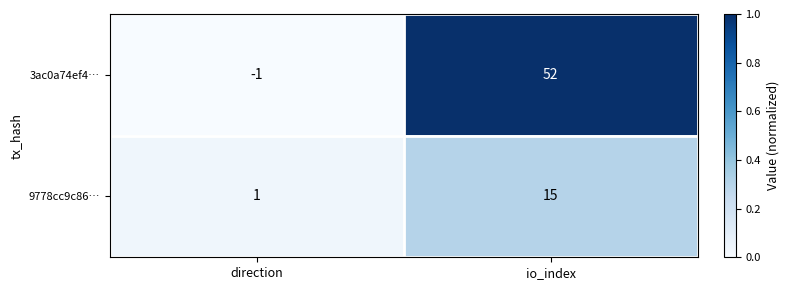

Reading right to left, list all the values displayed in this chart.

3ac0a74ef4…: io_index=52	direction=-1
9778cc9c86…: io_index=15	direction=1